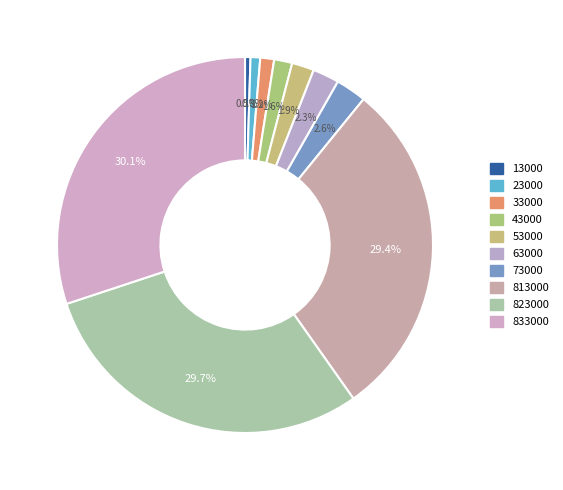

How many segments does this pie chart have?

10